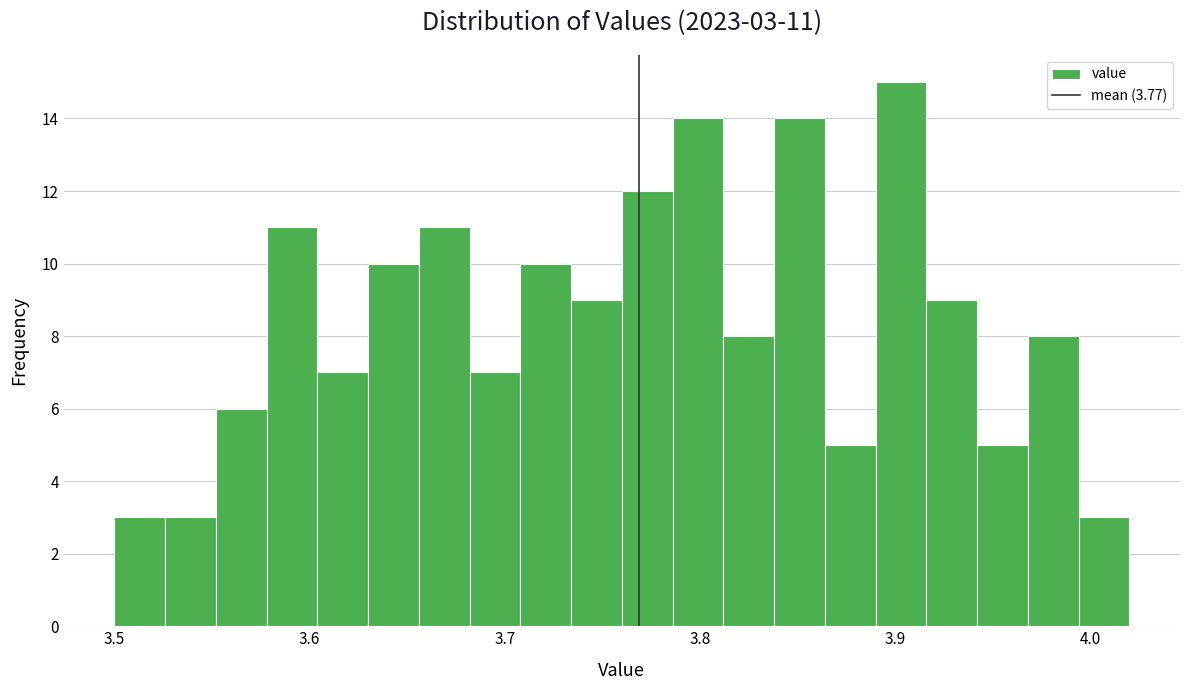

Around what value on the x-axis is the tallest bar? Give the approximate position of its centre, as read against the axis.

3.90